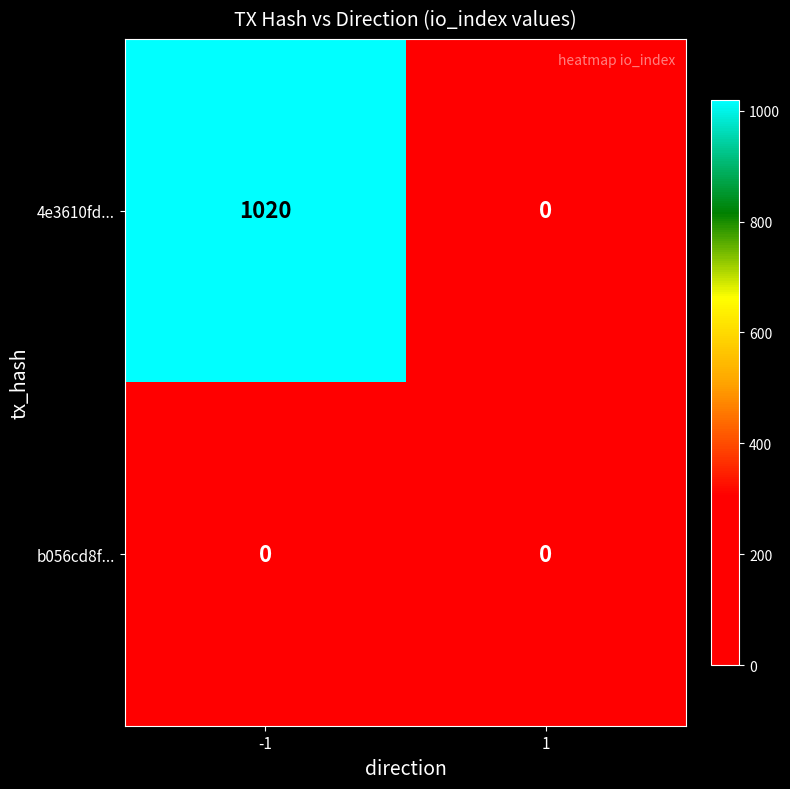

Rank the series by their maximum value, from lowest to highest.

b056cd8f..., 4e3610fd...